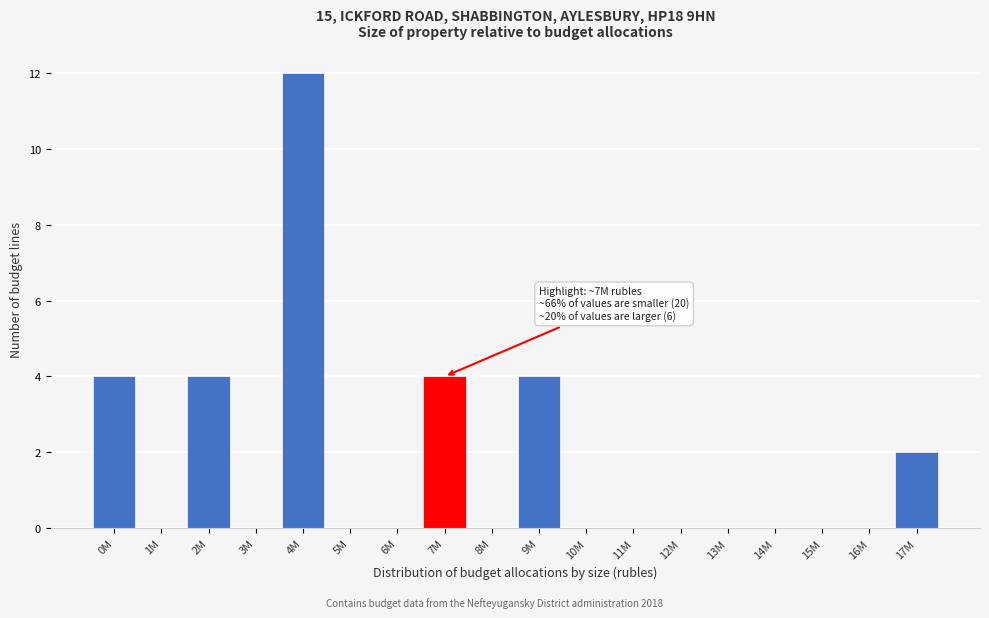

Reading left to right, transcribe all the data shown in this chart.

0M=4	1M=0	2M=4	3M=0	4M=12	5M=0	6M=0	7M=4	8M=0	9M=4	10M=0	11M=0	12M=0	13M=0	14M=0	15M=0	16M=0	17M=2